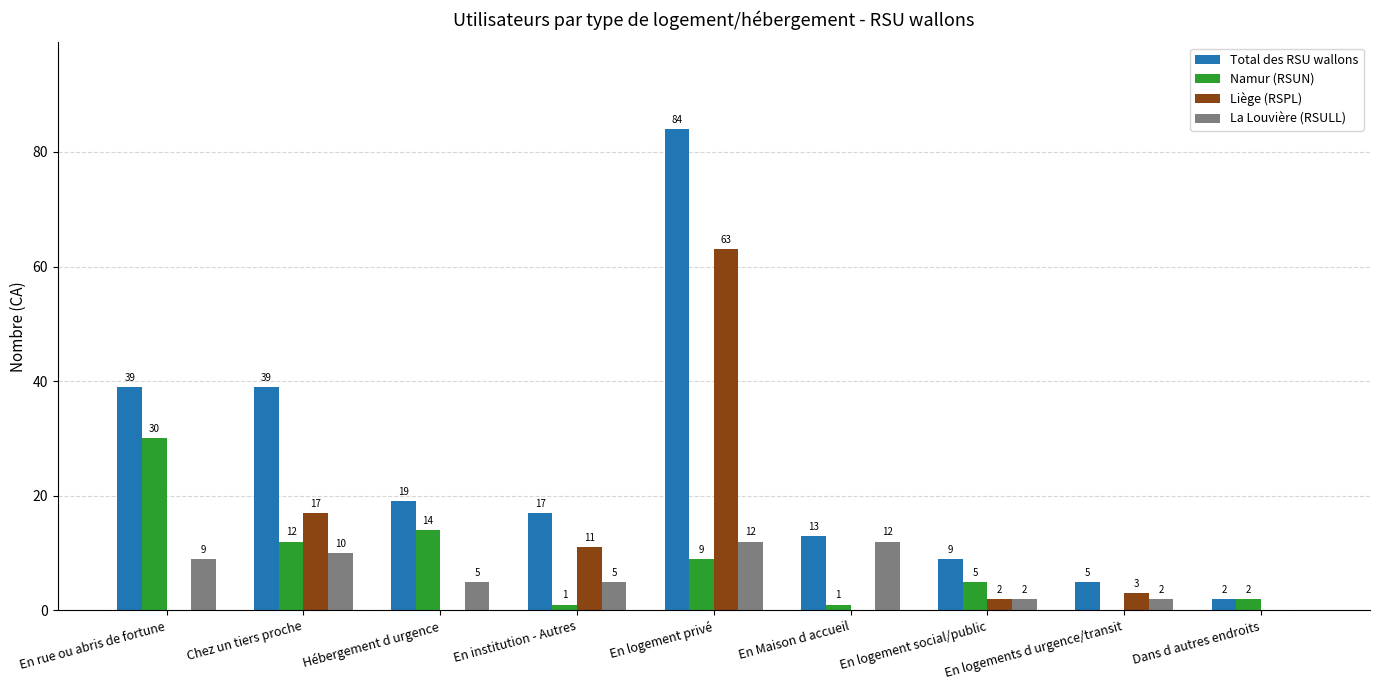

Reading left to right, extract all data points from this chart.

Total des RSU wallons: En rue ou abris de fortune=39	Chez un tiers proche=39	Hébergement d urgence=19	En institution - Autres=17	En logement privé=84	En Maison d accueil=13	En logement social/public=9	En logements d urgence/transit=5	Dans d autres endroits=2
Namur (RSUN): En rue ou abris de fortune=30	Chez un tiers proche=12	Hébergement d urgence=14	En institution - Autres=1	En logement privé=9	En Maison d accueil=1	En logement social/public=5	En logements d urgence/transit=0	Dans d autres endroits=2
Liège (RSPL): En rue ou abris de fortune=0	Chez un tiers proche=17	Hébergement d urgence=0	En institution - Autres=11	En logement privé=63	En Maison d accueil=0	En logement social/public=2	En logements d urgence/transit=3	Dans d autres endroits=0
La Louvière (RSULL): En rue ou abris de fortune=9	Chez un tiers proche=10	Hébergement d urgence=5	En institution - Autres=5	En logement privé=12	En Maison d accueil=12	En logement social/public=2	En logements d urgence/transit=2	Dans d autres endroits=0